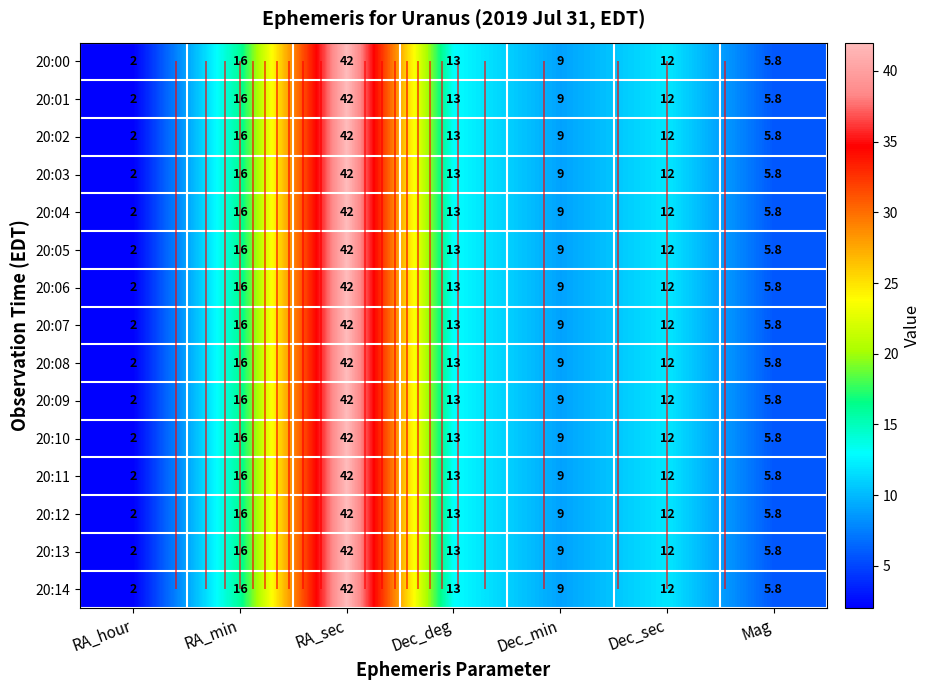

The 20:06 series shows 21.8 at Dec_deg. True or false?

False